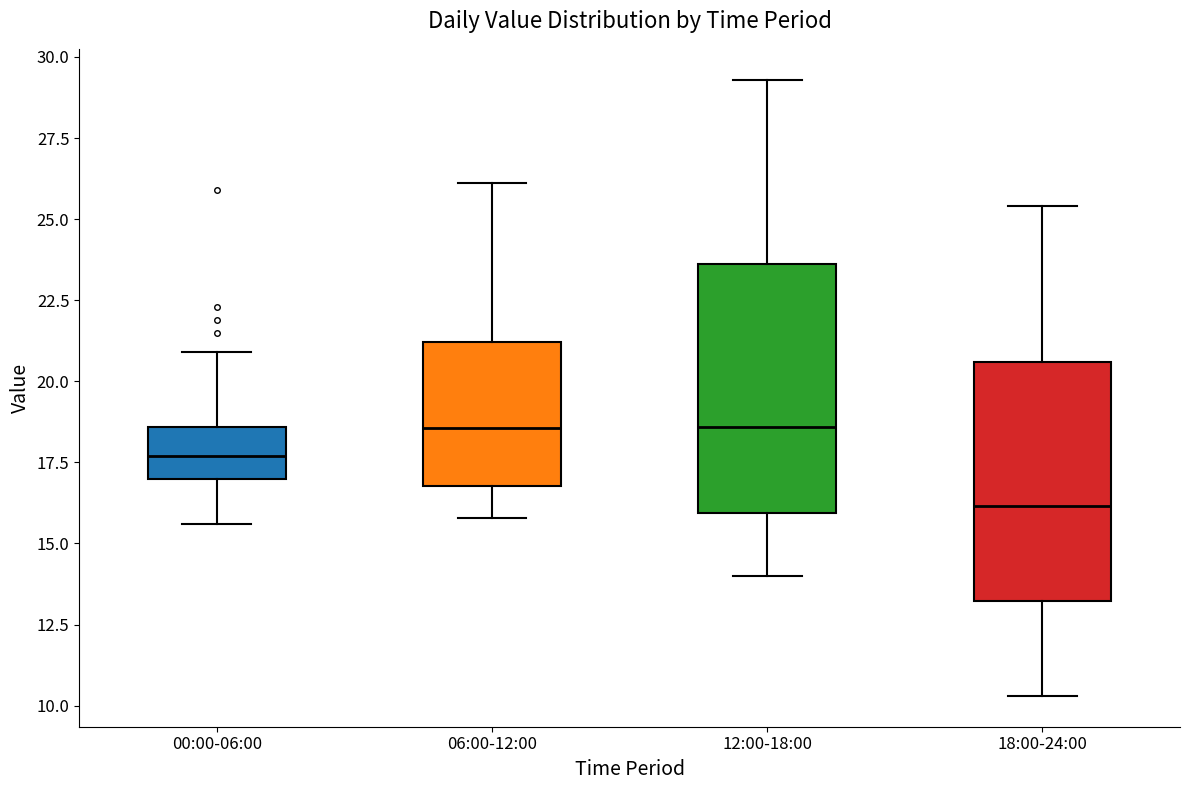

Where is the lower edge of the box for 18:00-24:00 on the y-axis? The values are not printed on the chart, so give them approximately, as read against the axis.

13.0